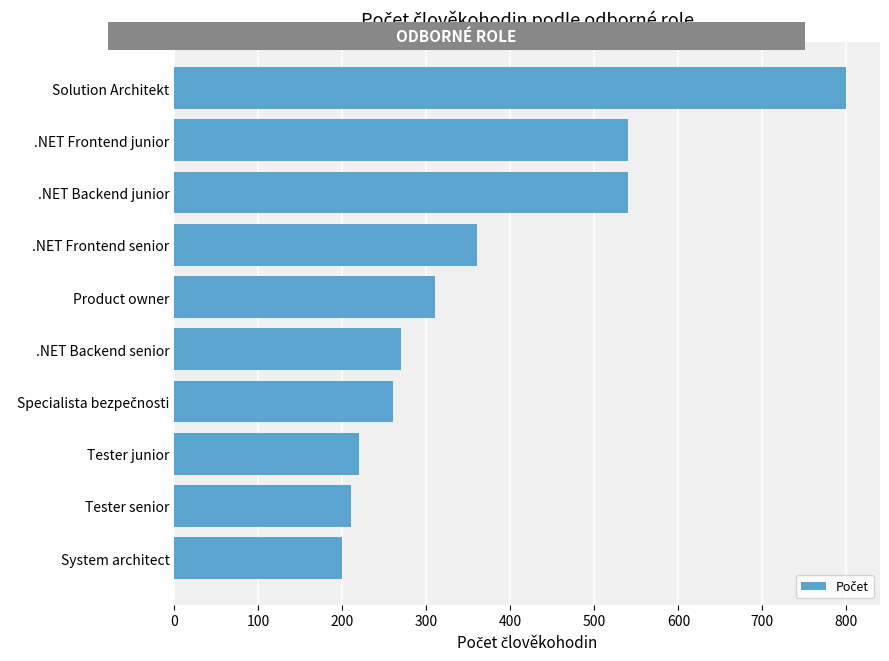

Does the chart contain any negative values?

No